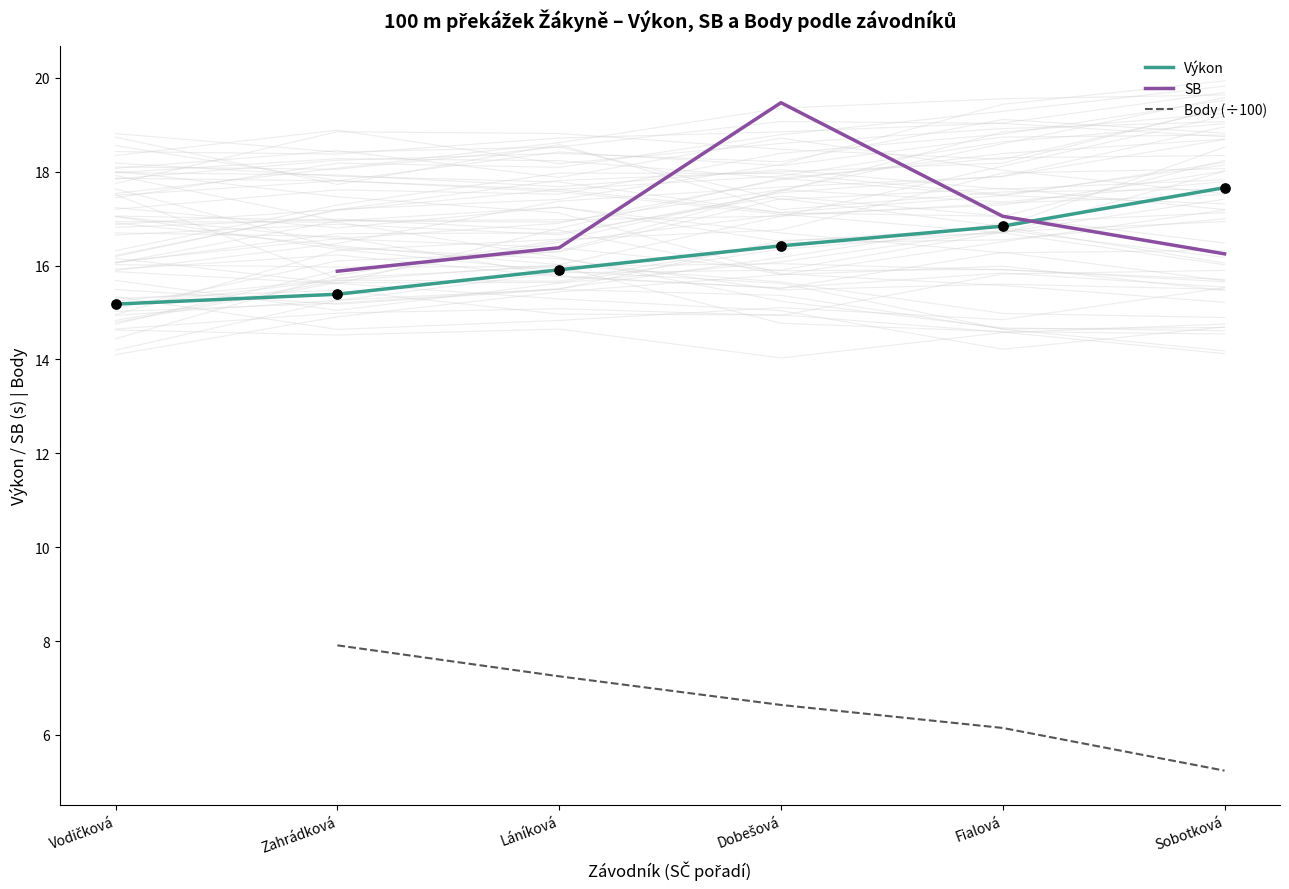

At how many categories does at least one series exceed 8?

6